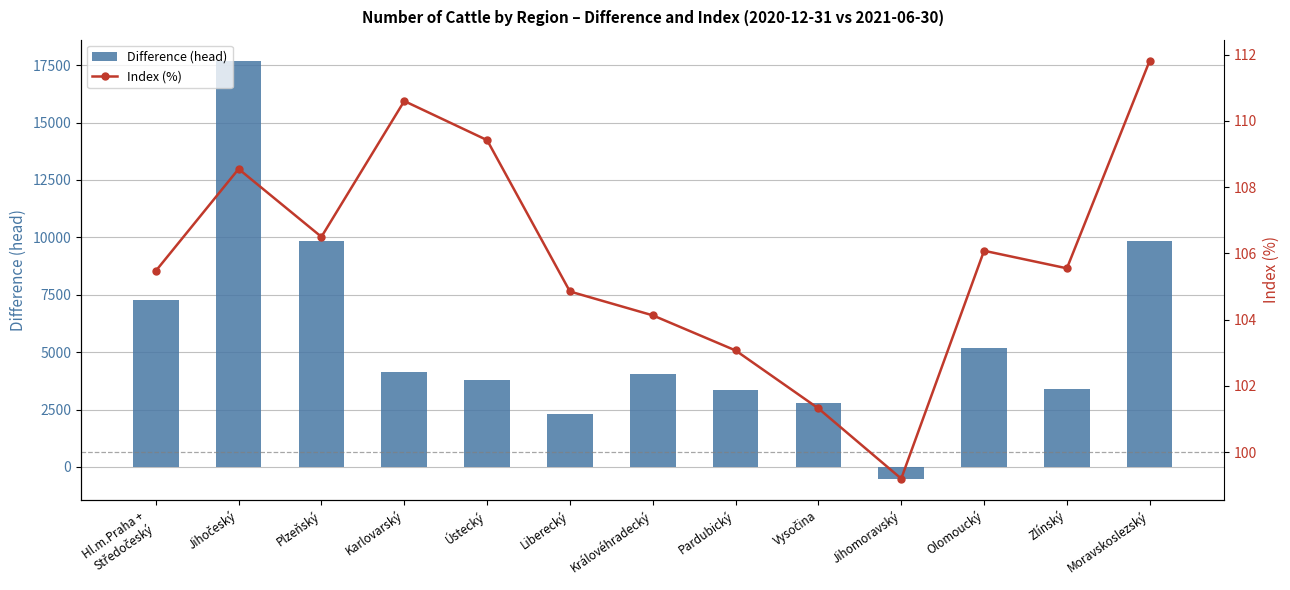

What are all the series names shown in the legend?

Difference (head), Index (%)